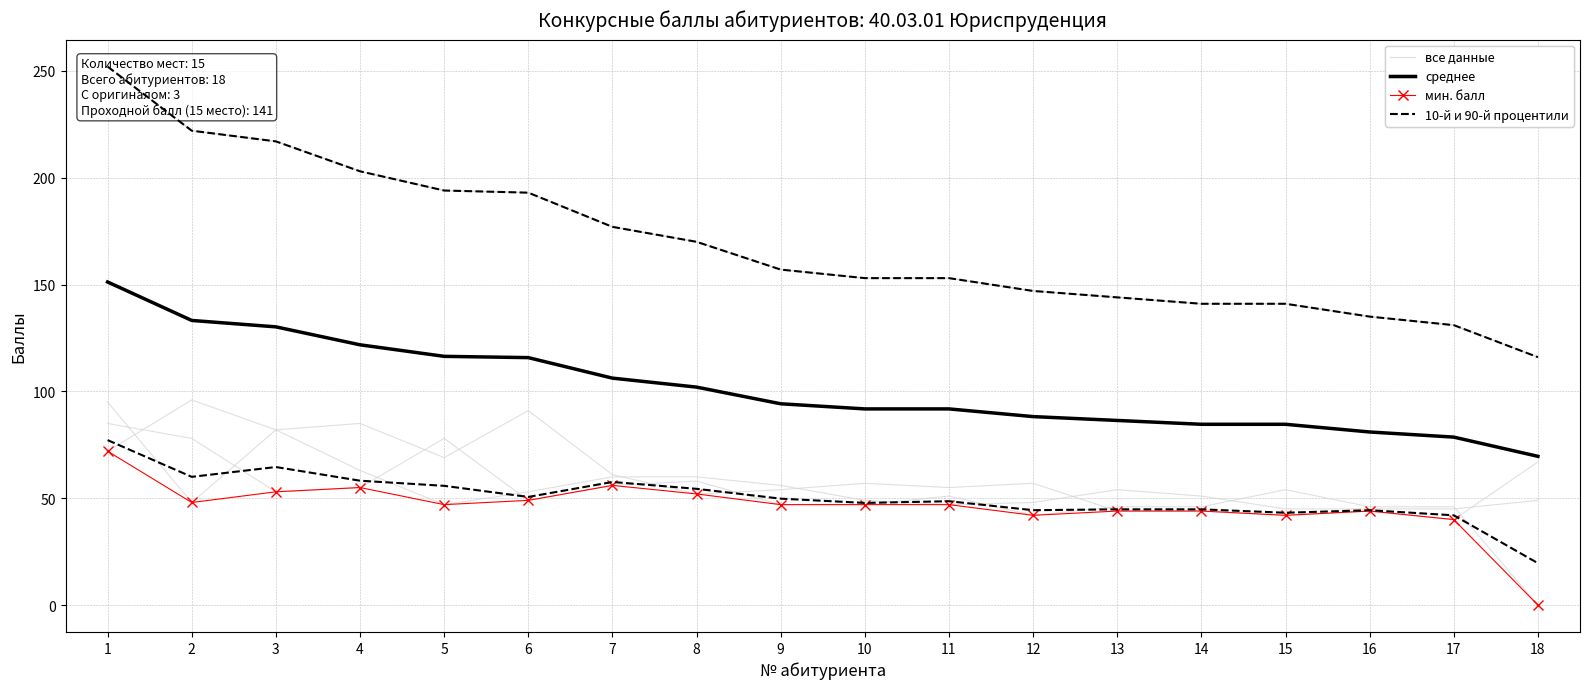

What are all the series names shown in the legend?

all series data, min score (flagged), mean of all scores, 10th & 90th percentiles